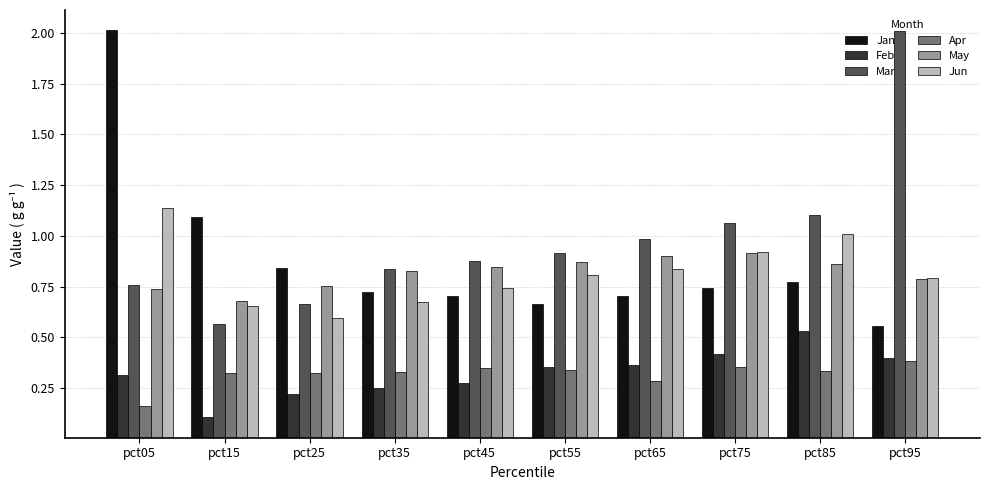

What is the spread (max minus min) of values at pct95?

1.6